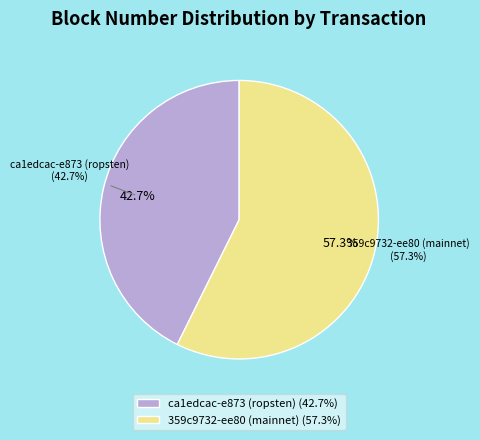

What is the smallest slice in the pie chart?

ca1edcac-e873 (ropsten)